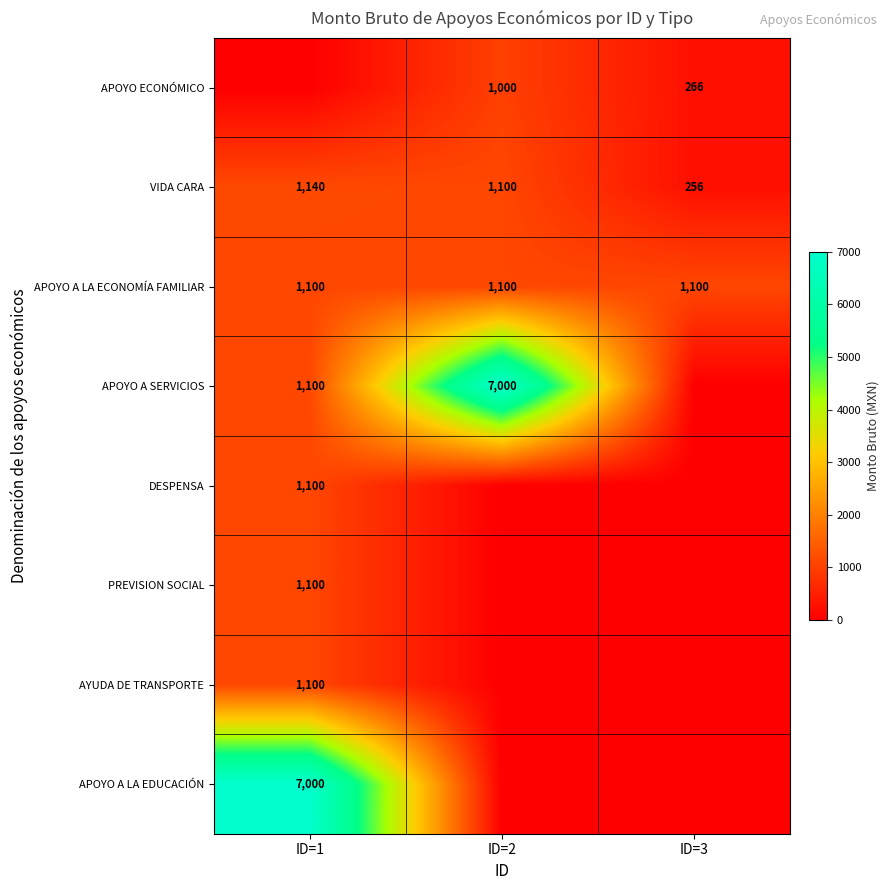

What is the difference between the maximum and minimum values in the VIDA CARA series?

884